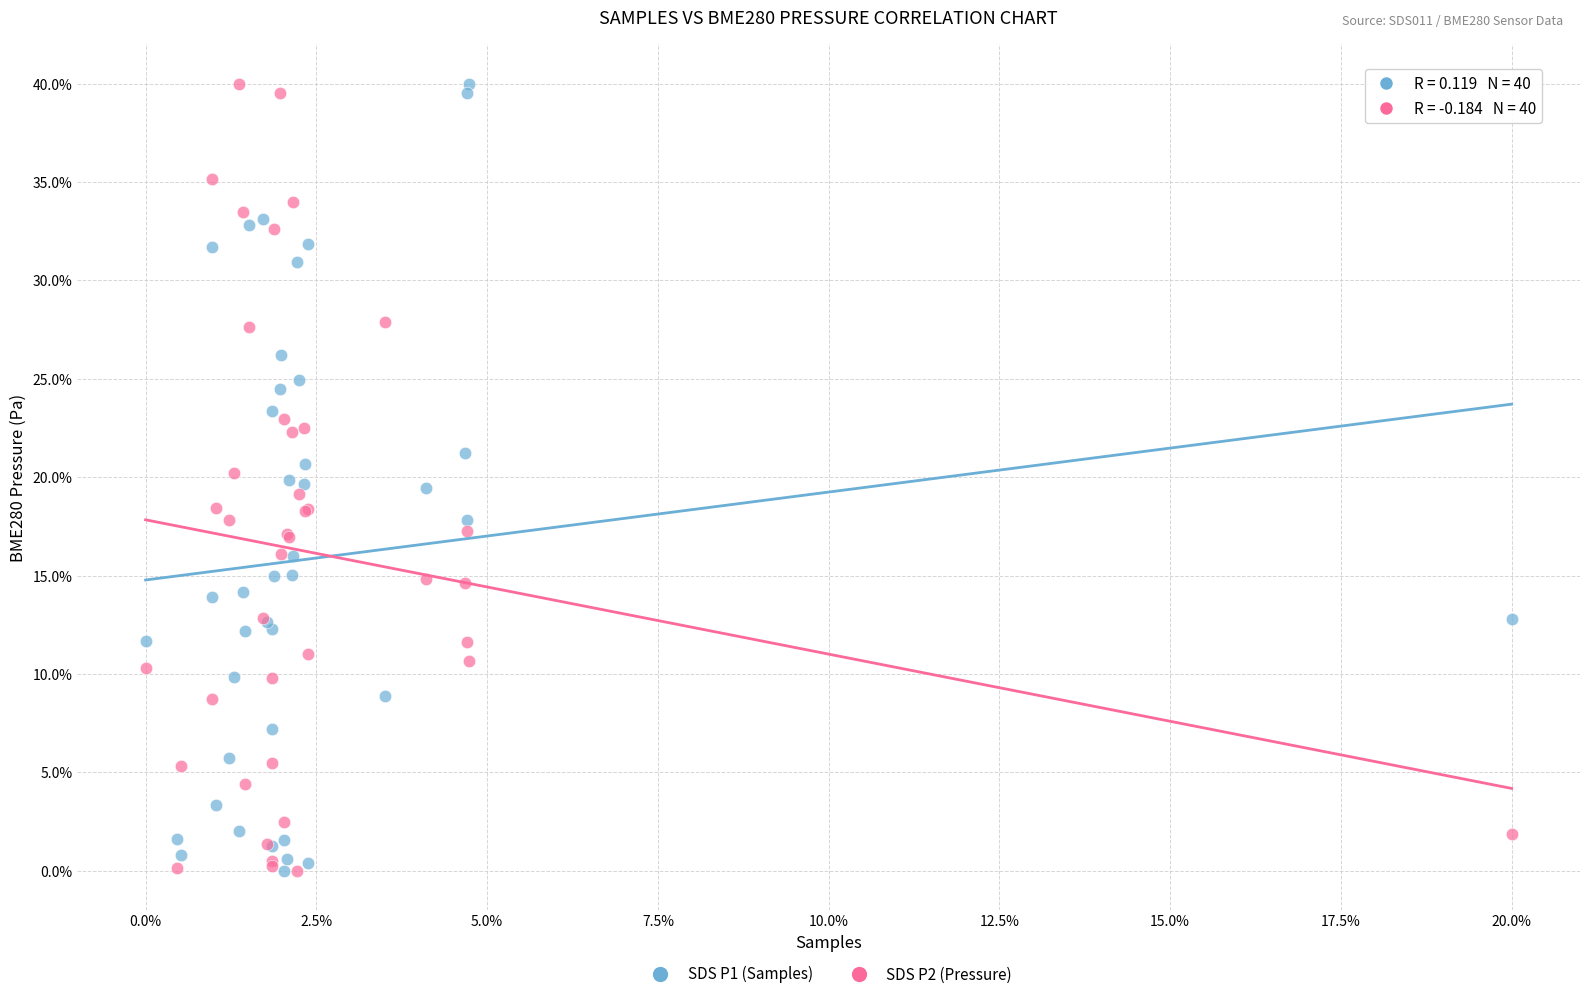

What are all the series names shown in the legend?

SDS P1 (Samples), SDS P2 (Pressure)